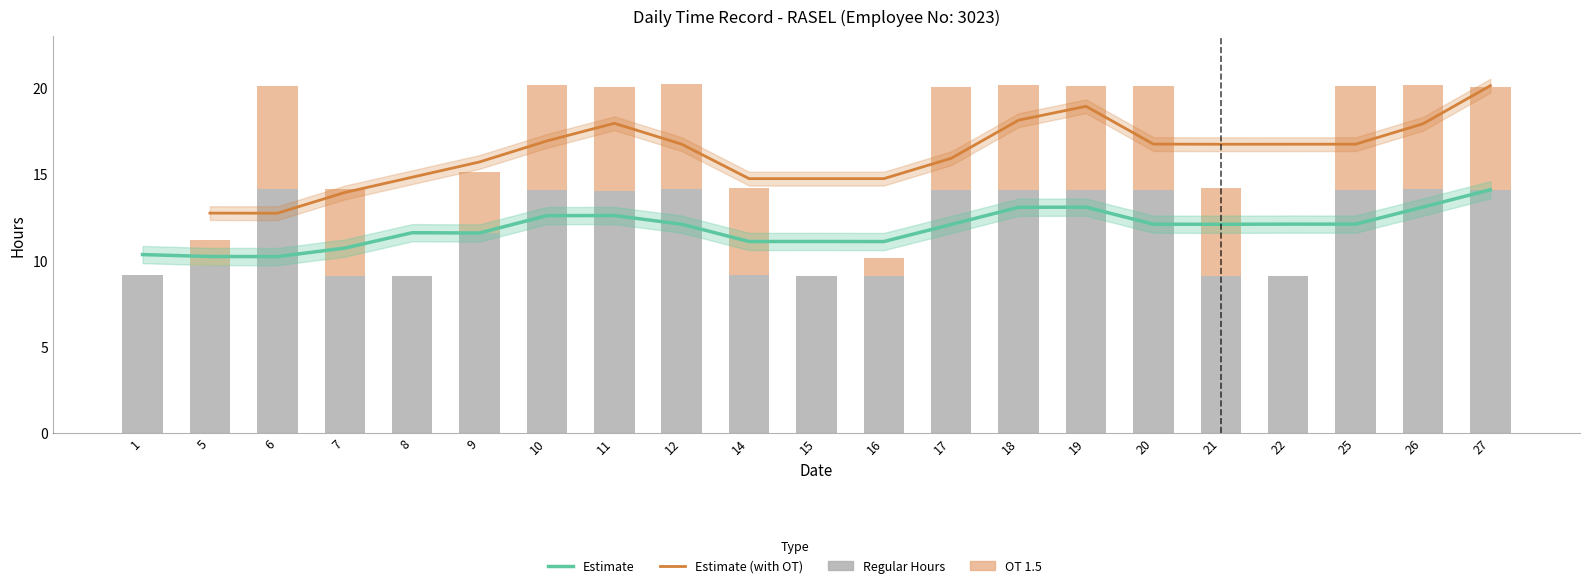

How many bars are there in total?

42